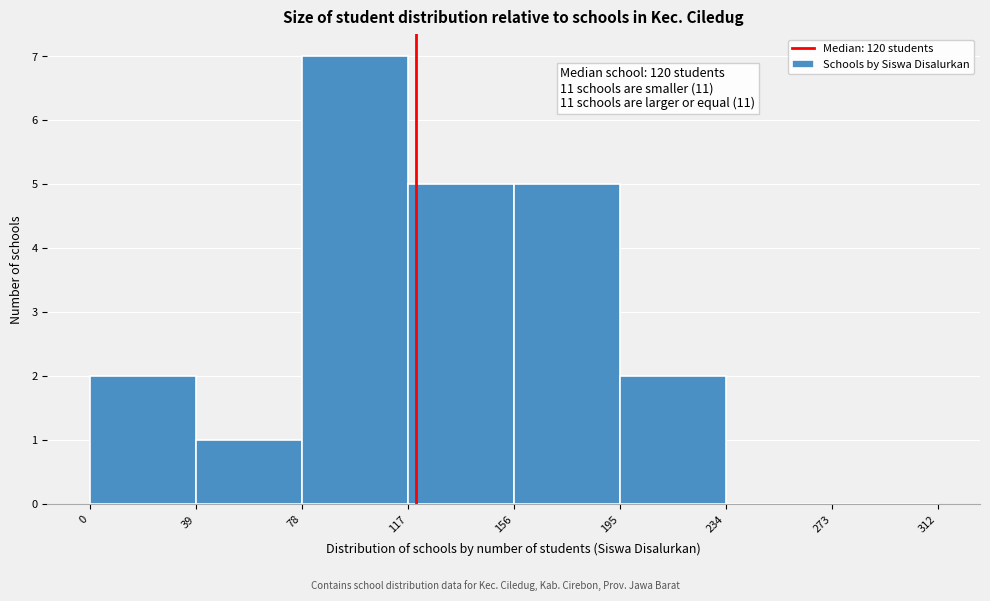

Over which range of the x-axis is the bar tallest?

78 to 117